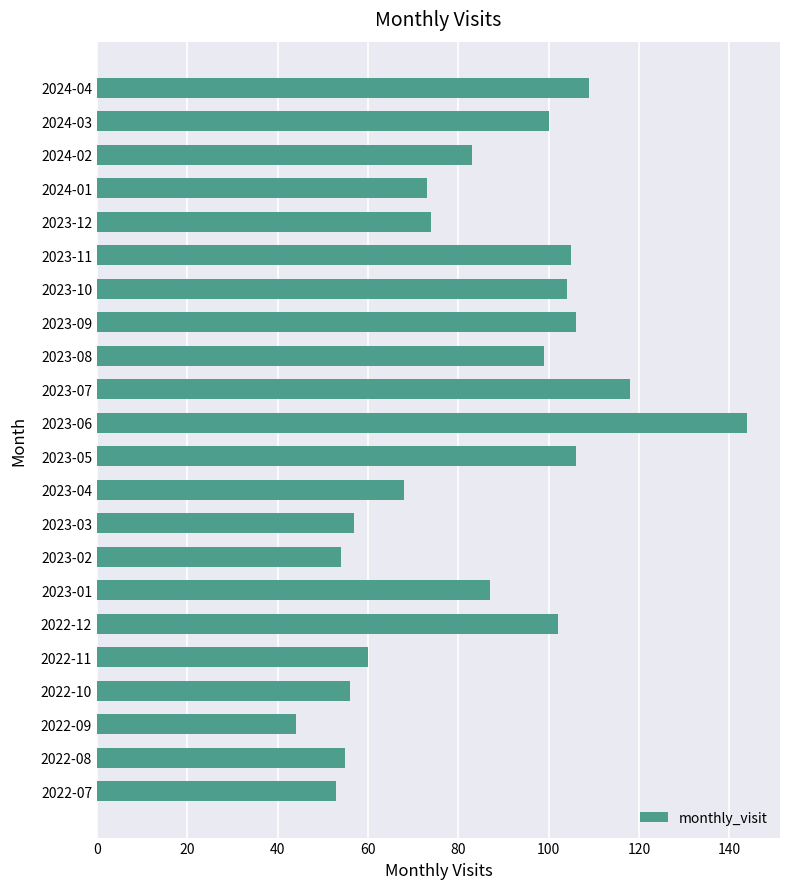

Are the bars horizontal?

Yes